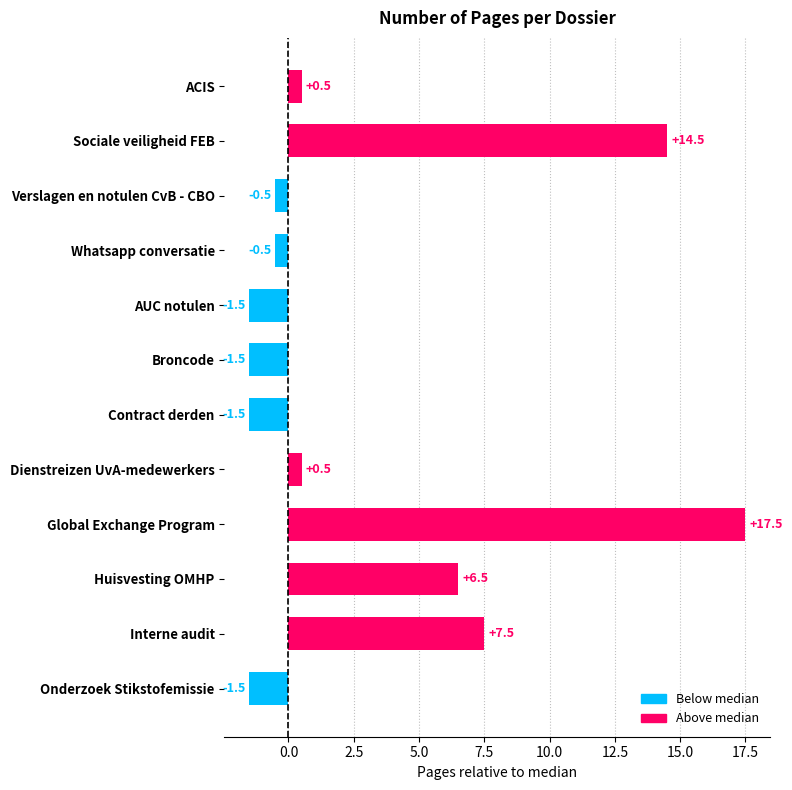

Which label corresponds to the largest value in the chart?

Global Exchange Program